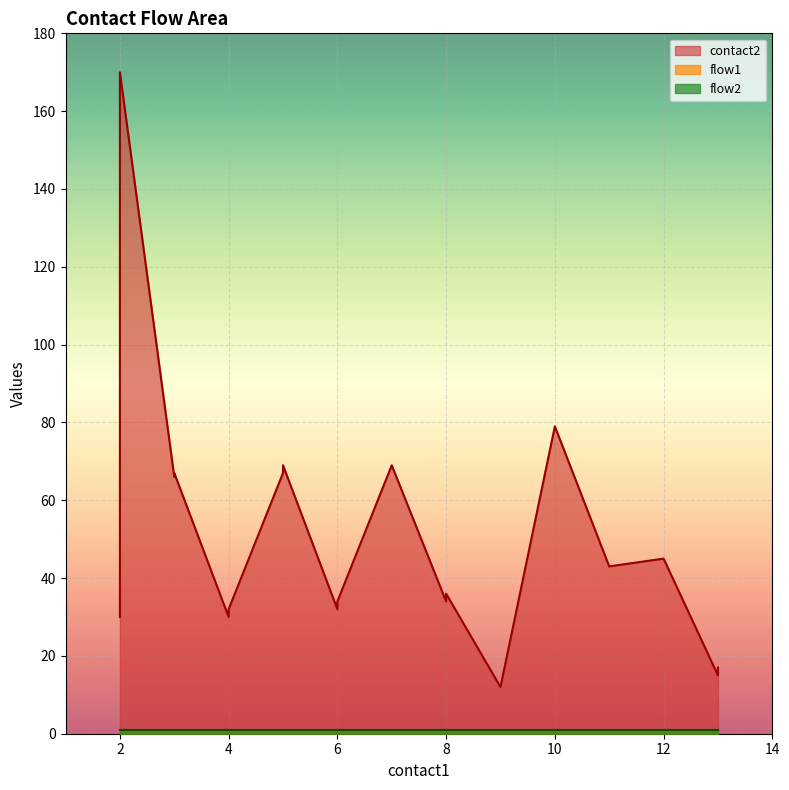

At which category does the chart reach its peak across all series?

2